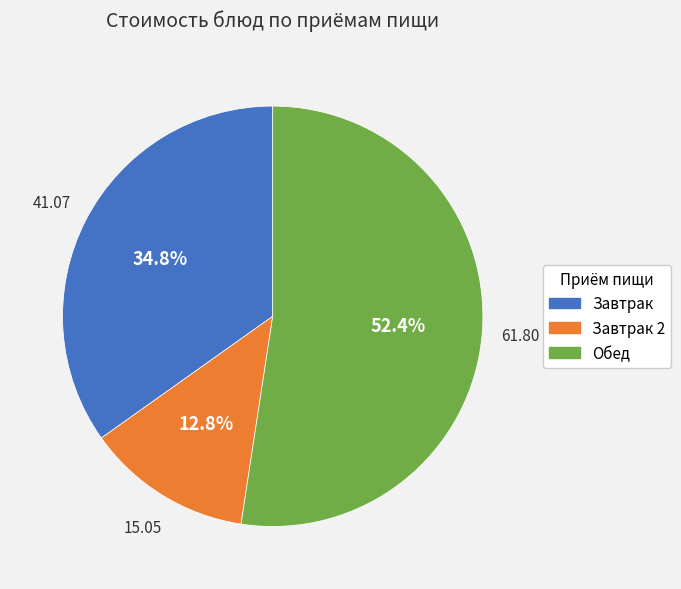

Is there a majority slice in this chart?

Yes